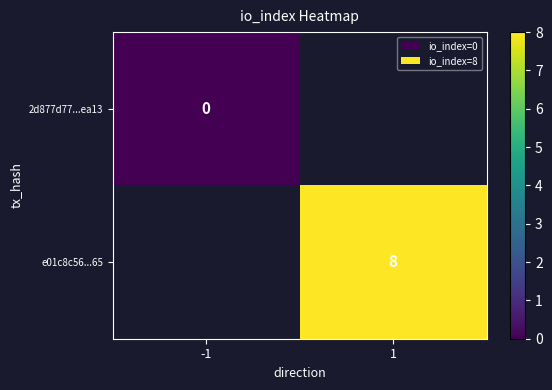

The e01c8c56...65 series shows 8 at 1. True or false?

True